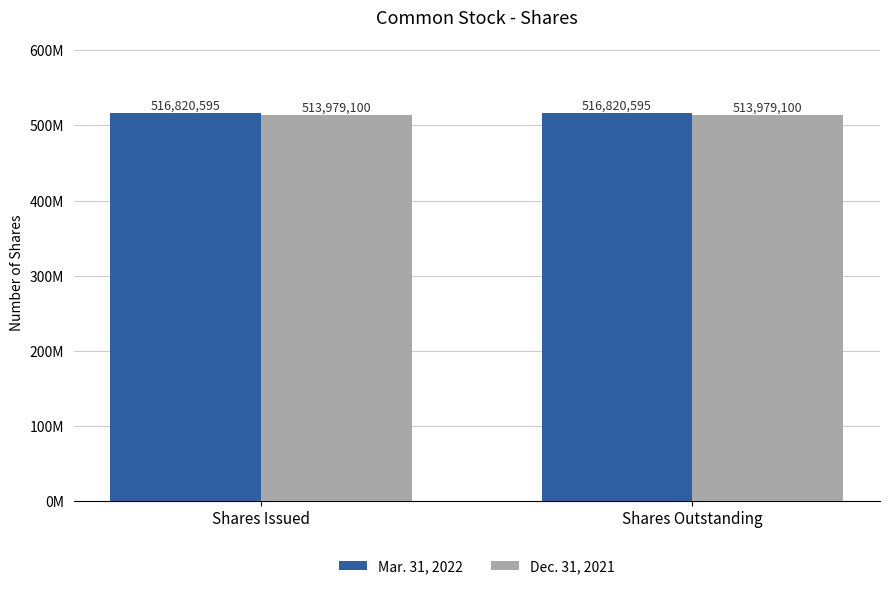

Are the bars horizontal?

No